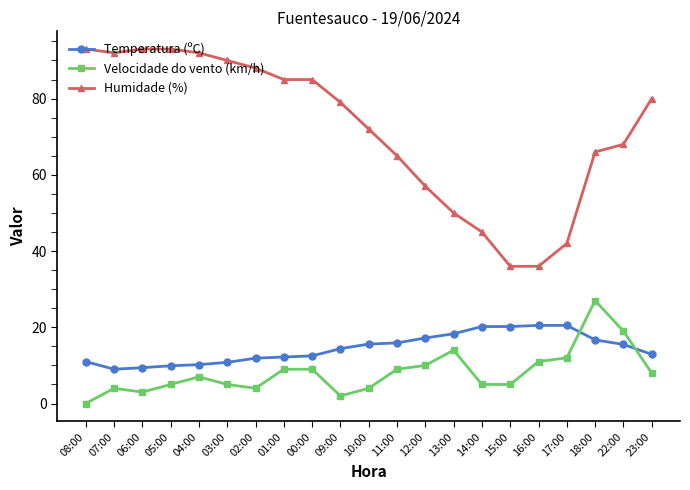

Is it true that Velocidade do vento (km/h) equals 12.0 at 08:00?

False